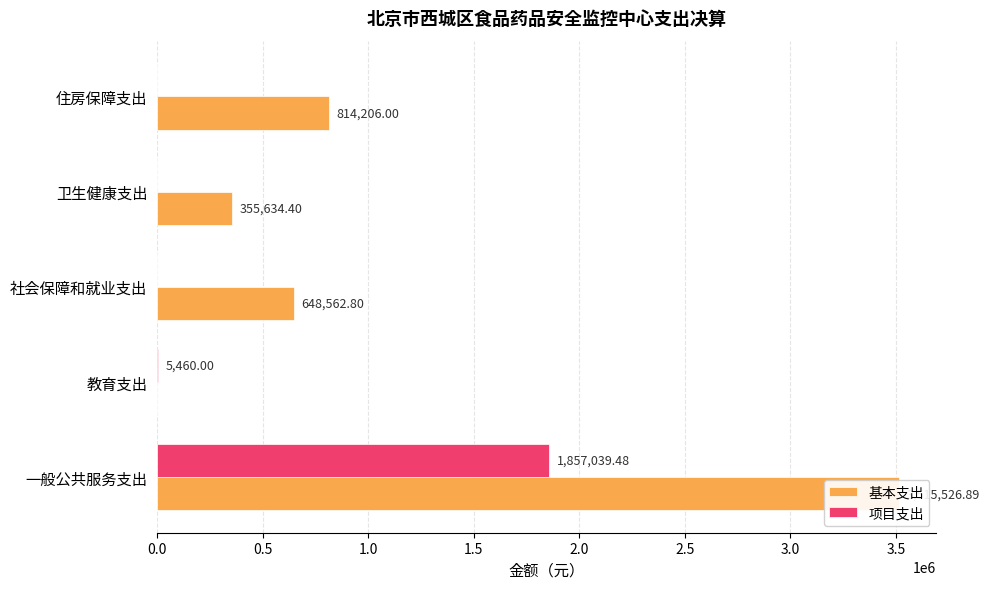

The 项目支出 series shows 3699.2 at 教育支出. True or false?

False